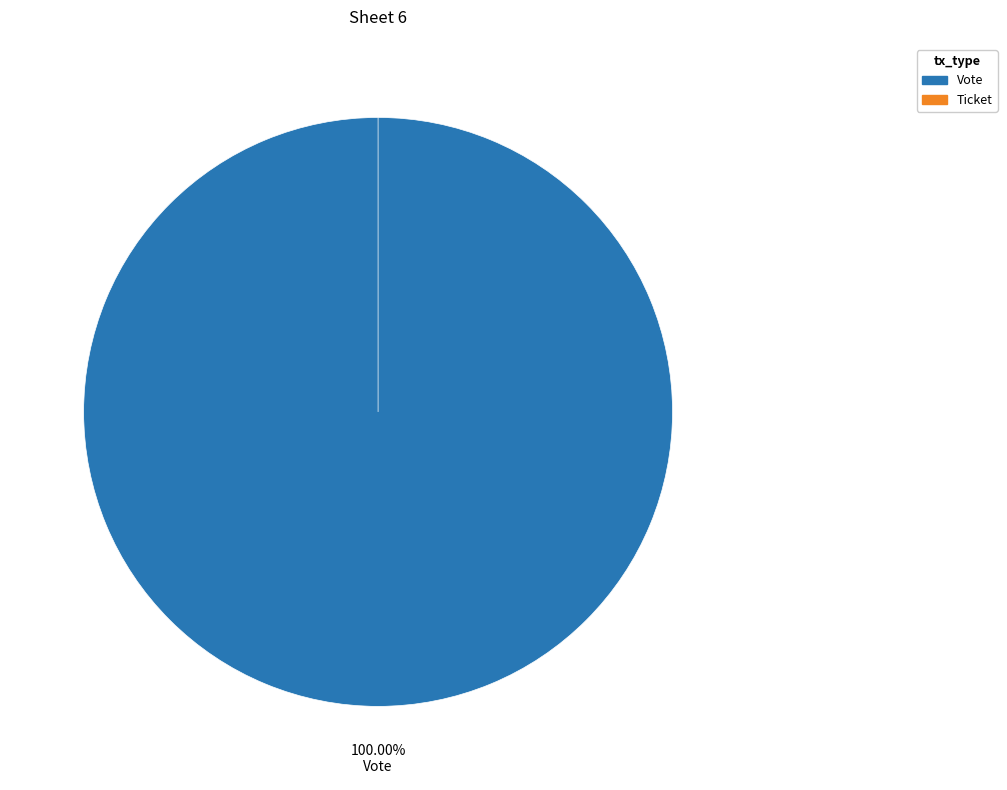

What percentage is the Vote slice, to the nearest percent?

100%